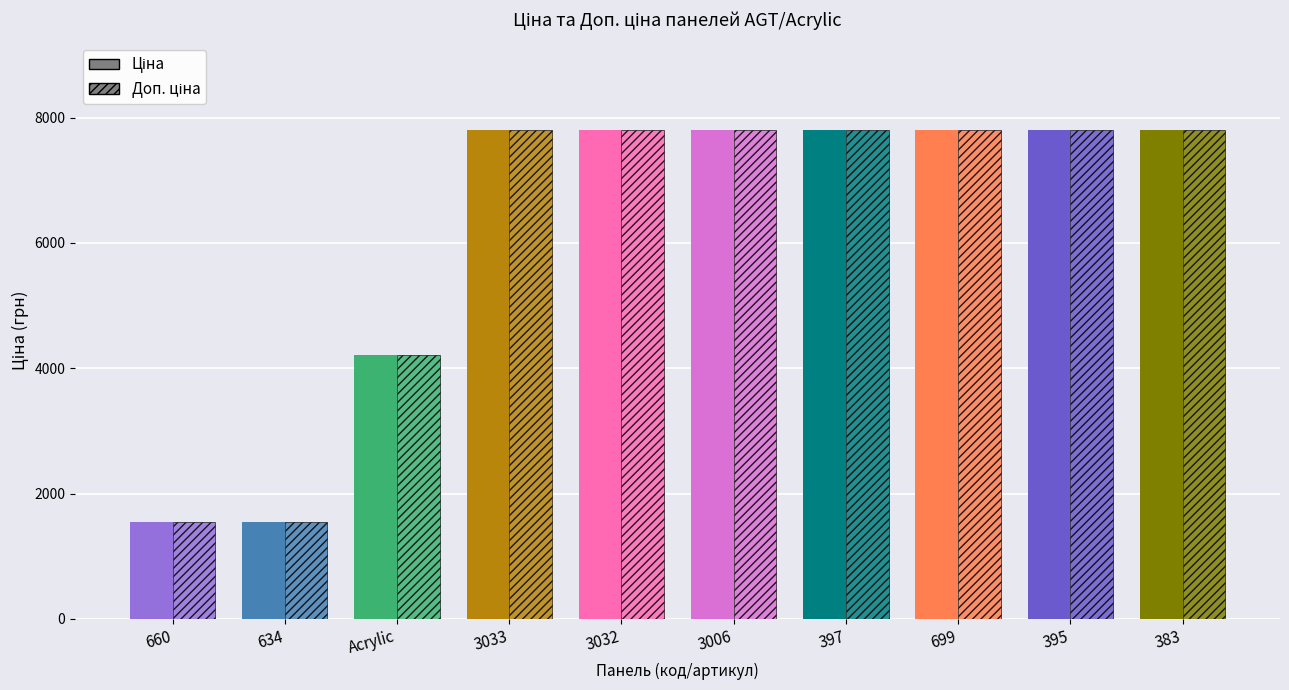

What is the sum of all Ціна values?

61850.8